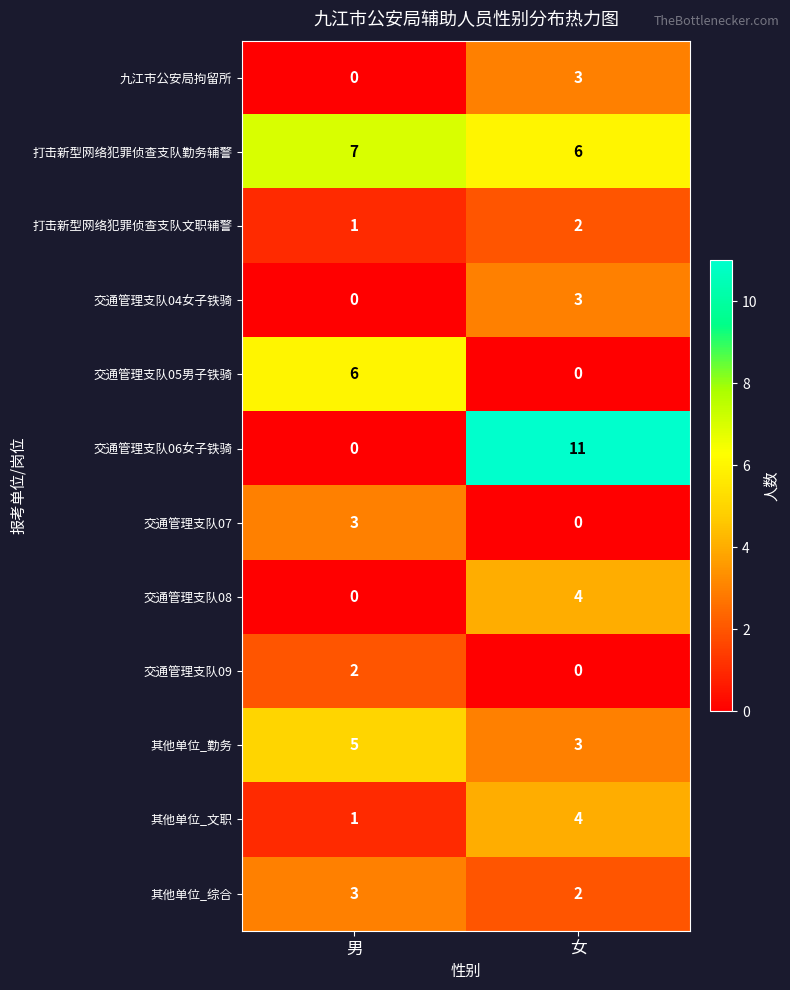

What is the sum of all 其他单位_勤务 values?

8